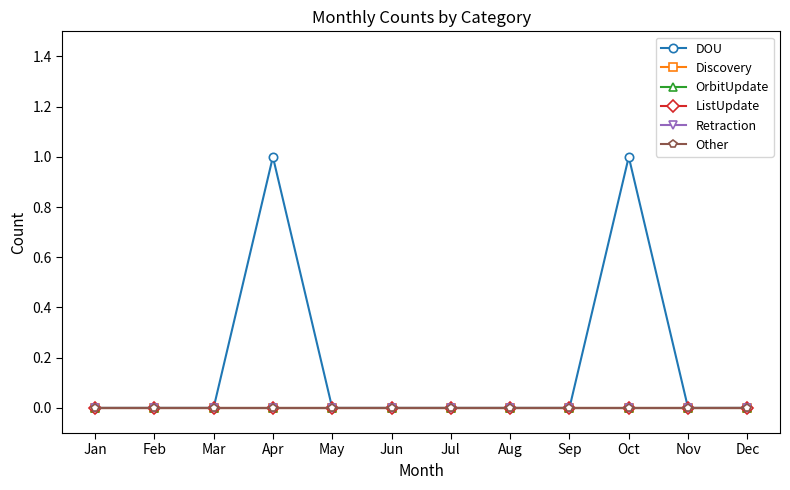

Does the chart have visible grid lines?

No